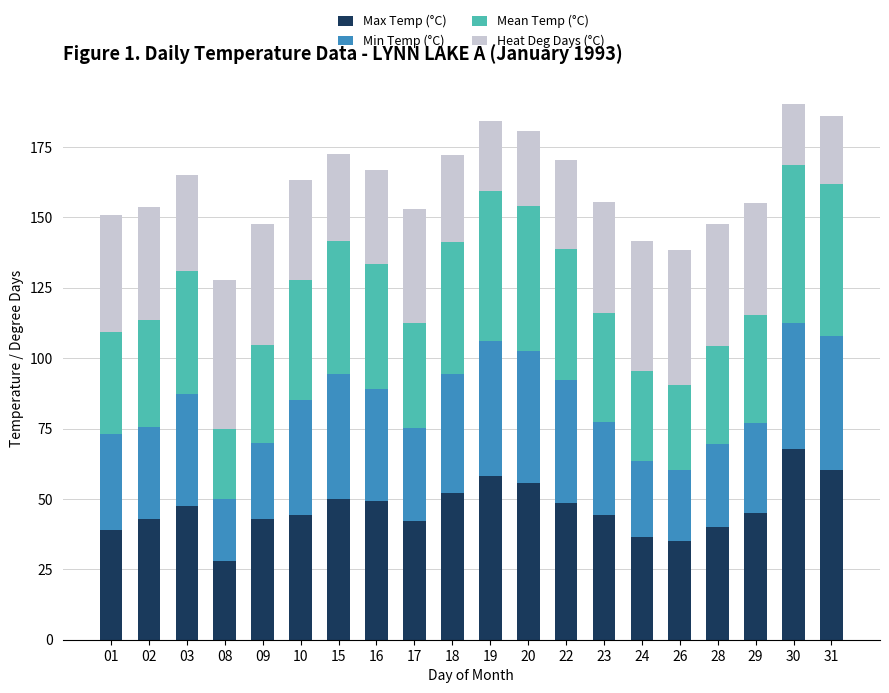

Is it true that Max Temp (°C) equals 43.0 at 02?

True